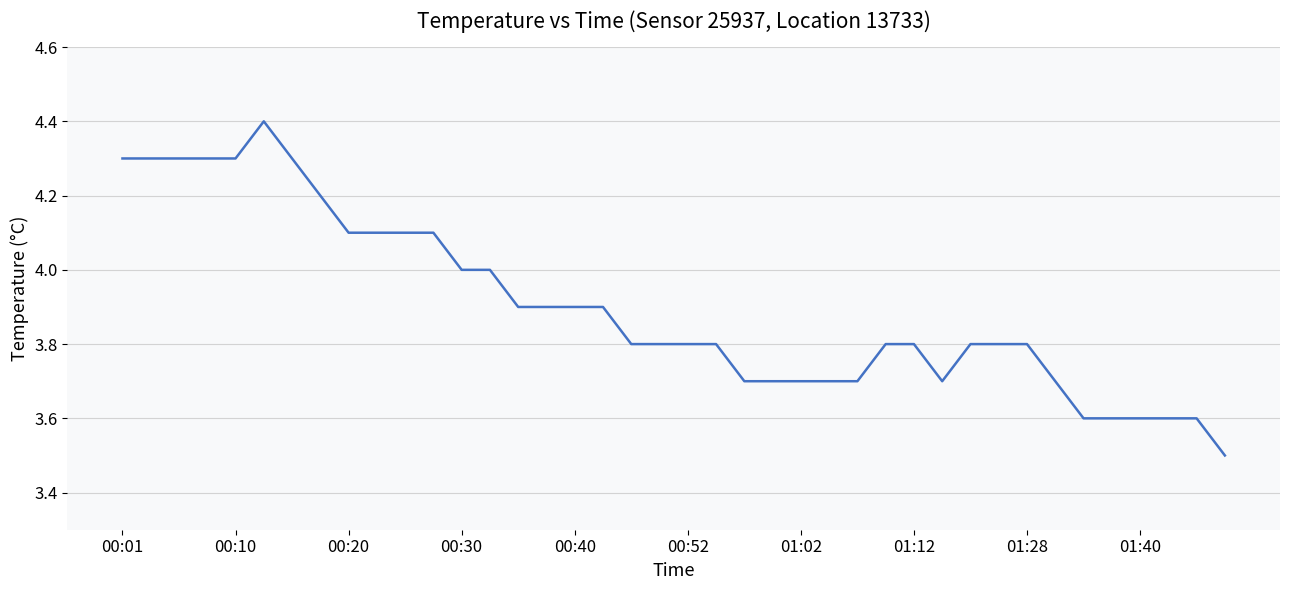

What is the greatest value displayed?

4.4